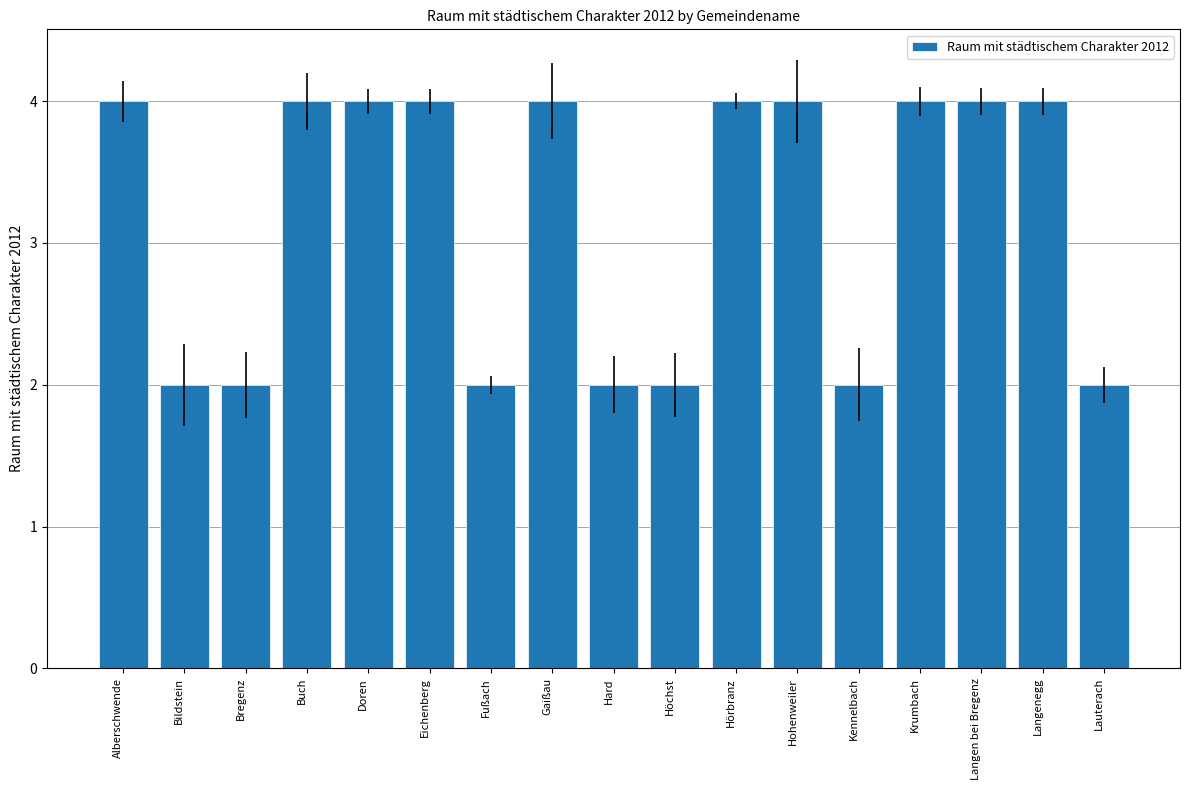

Between Doren and Fußach, which is larger?

Doren